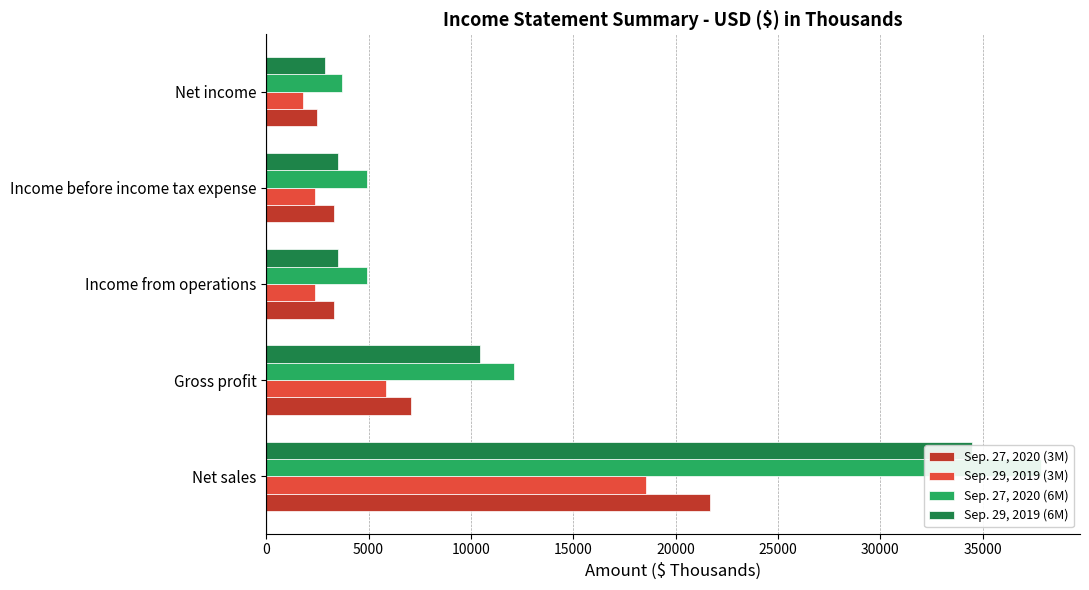

What is the sum of all Sep. 27, 2020 (3M) values?

37822